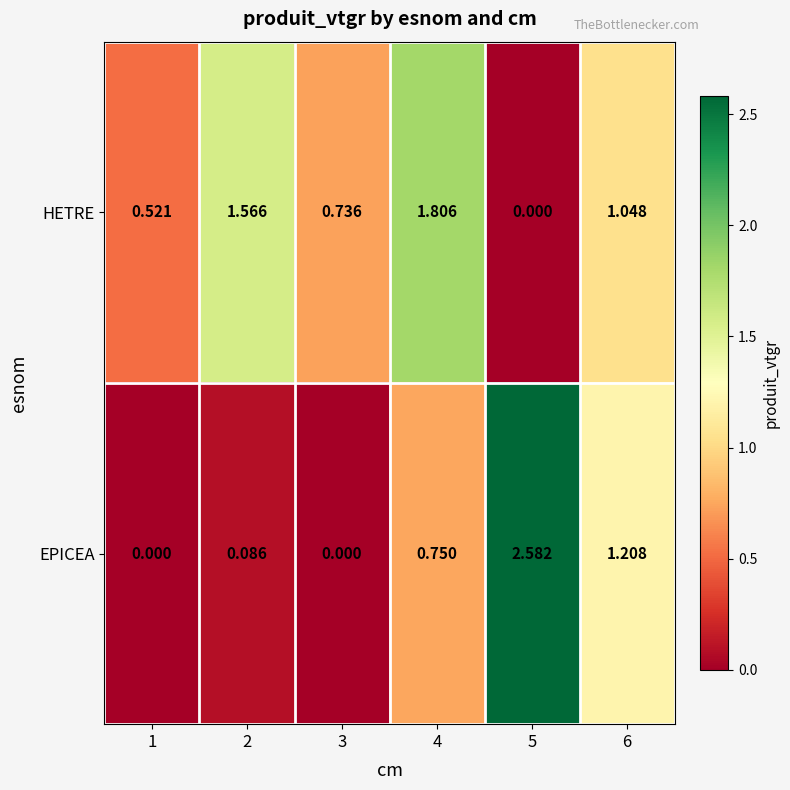

At 6, list the series in order from largest to smallest.

EPICEA, HETRE